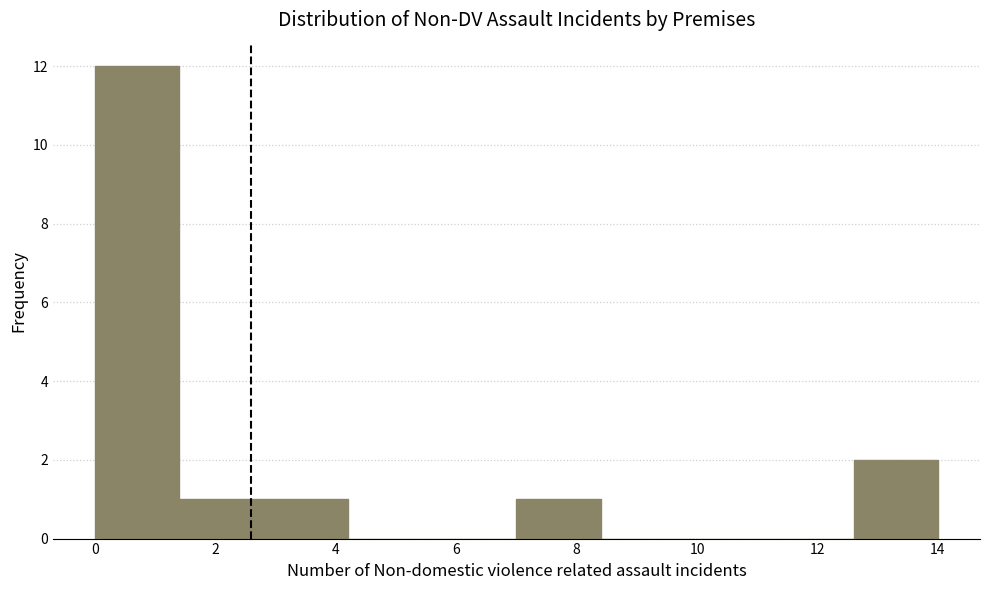

Over which range of the x-axis is the bar tallest?

0.0 to 1.4